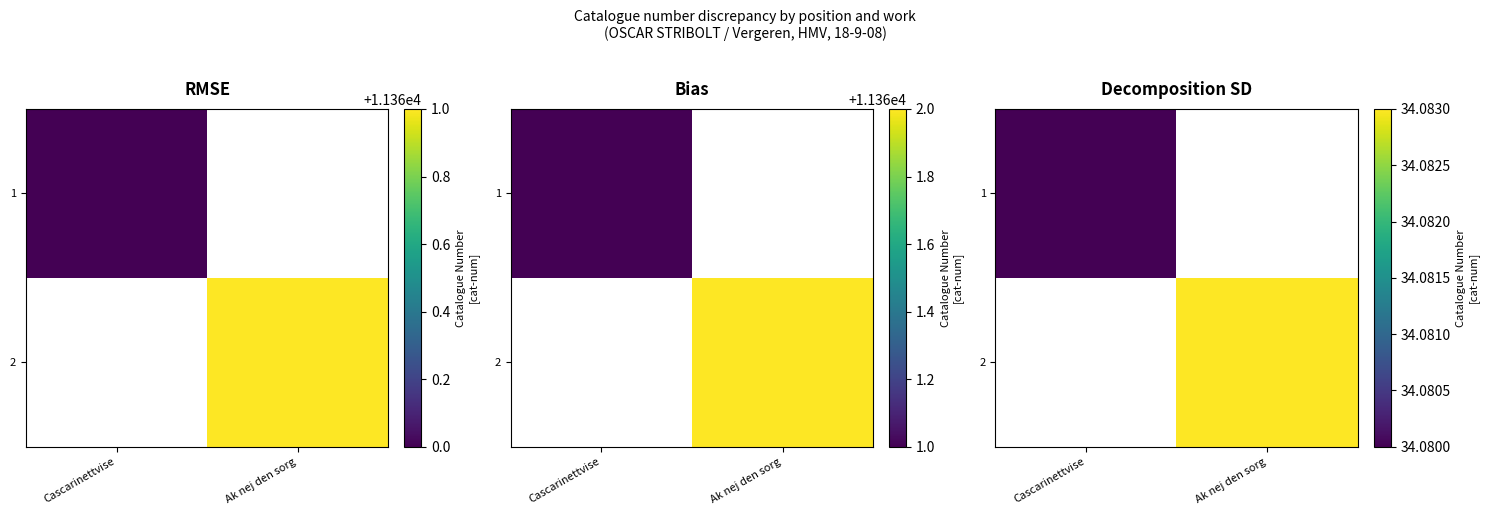

At which label does 2 reach its peak?

Cascarinettvise